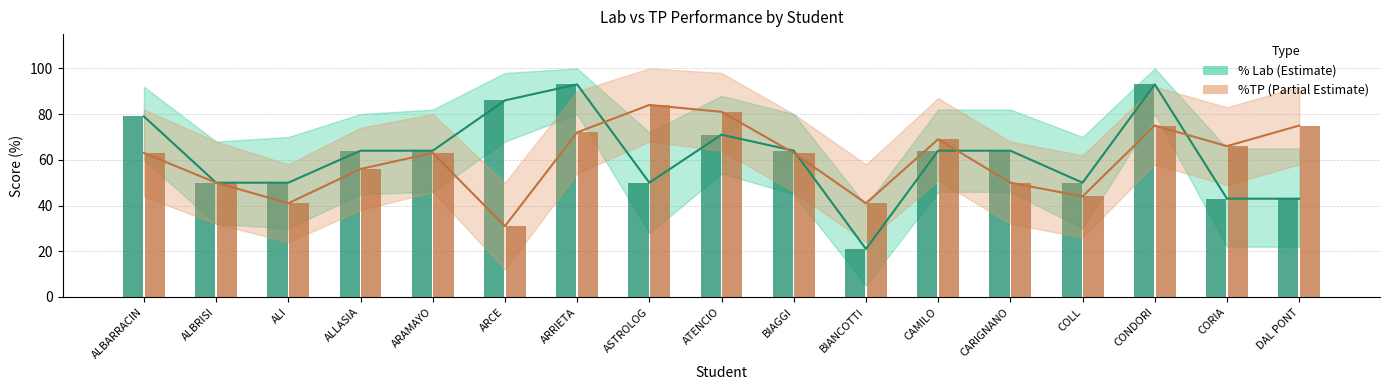

Reading right to left, what are all the values shown in this chart?

% Lab: 43	43	93	50	64	64	21	64	71	50	93	86	64	64	50	50	79
%TP: 75	66	75	44	50	69	41	63	81	84	72	31	63	56	41	50	63
% Lab bar: 43	43	93	50	64	64	21	64	71	50	93	86	64	64	50	50	79
%TP bar: 75	66	75	44	50	69	41	63	81	84	72	31	63	56	41	50	63